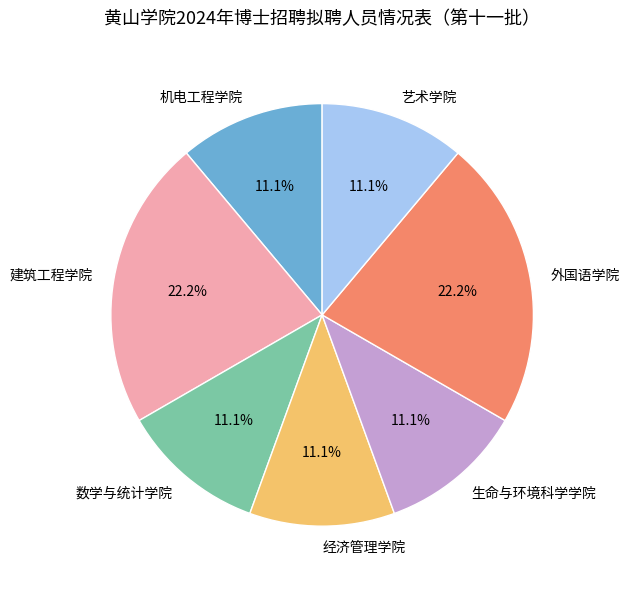

What percentage is the 外国语学院 slice, to the nearest percent?

22%